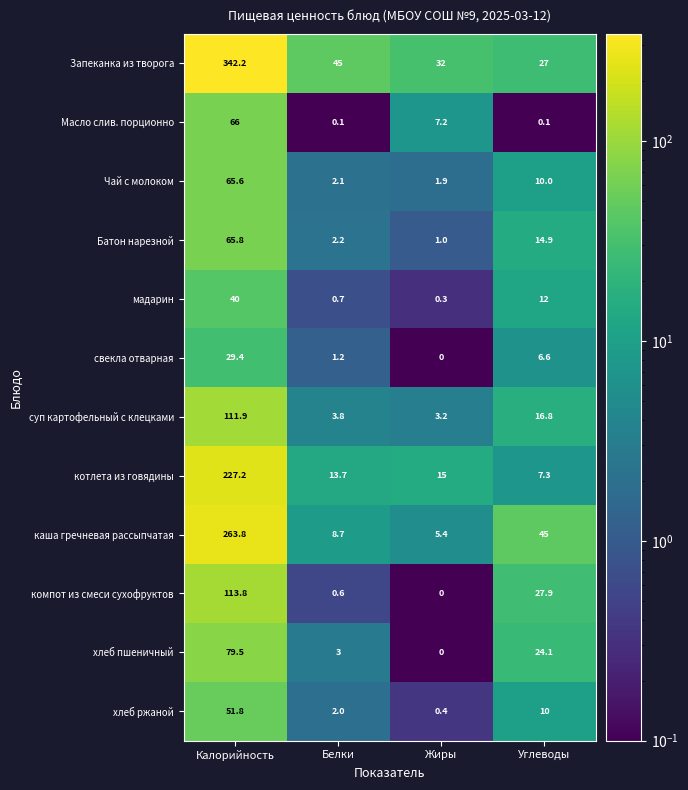

Where does the Масло слив. порционно series first go above 7?

Калорийность